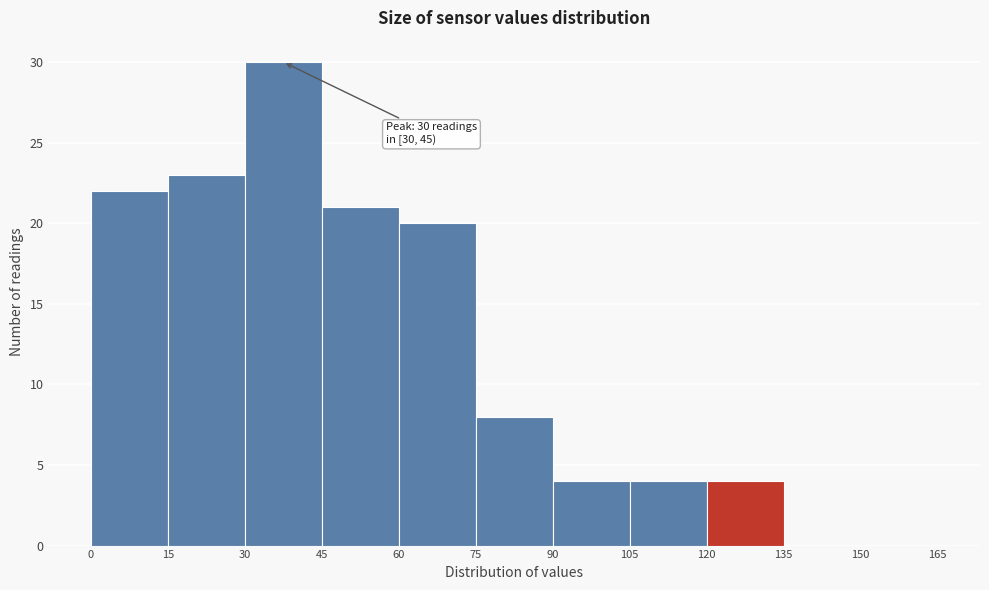

Which range on the x-axis has the tallest bar?

30 to 45